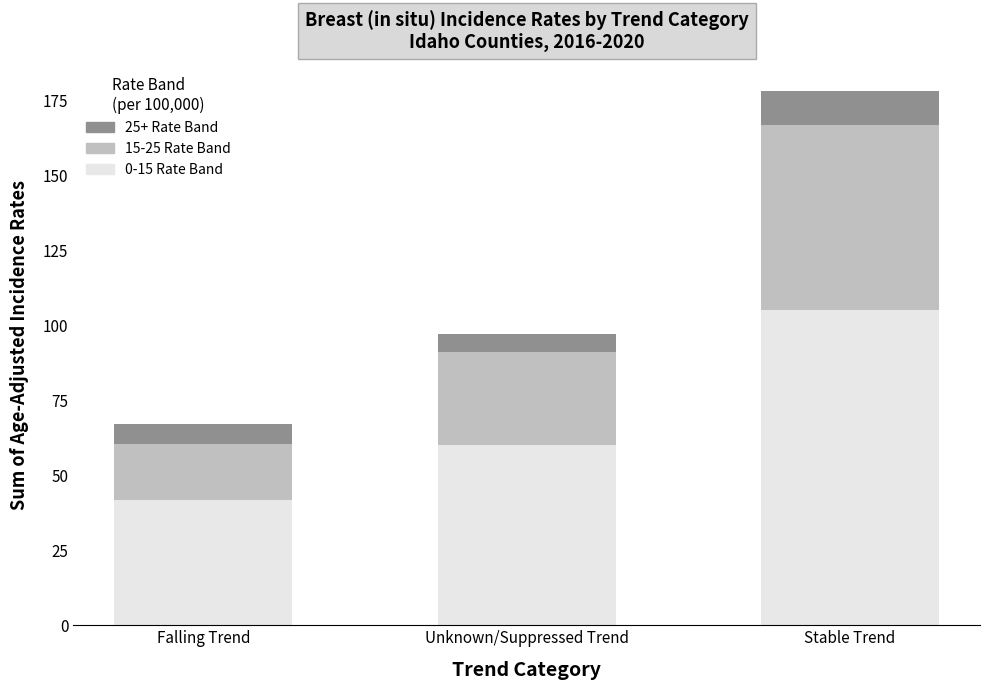

What is the total value across all series at Unknown/Suppressed Trend?

97.2